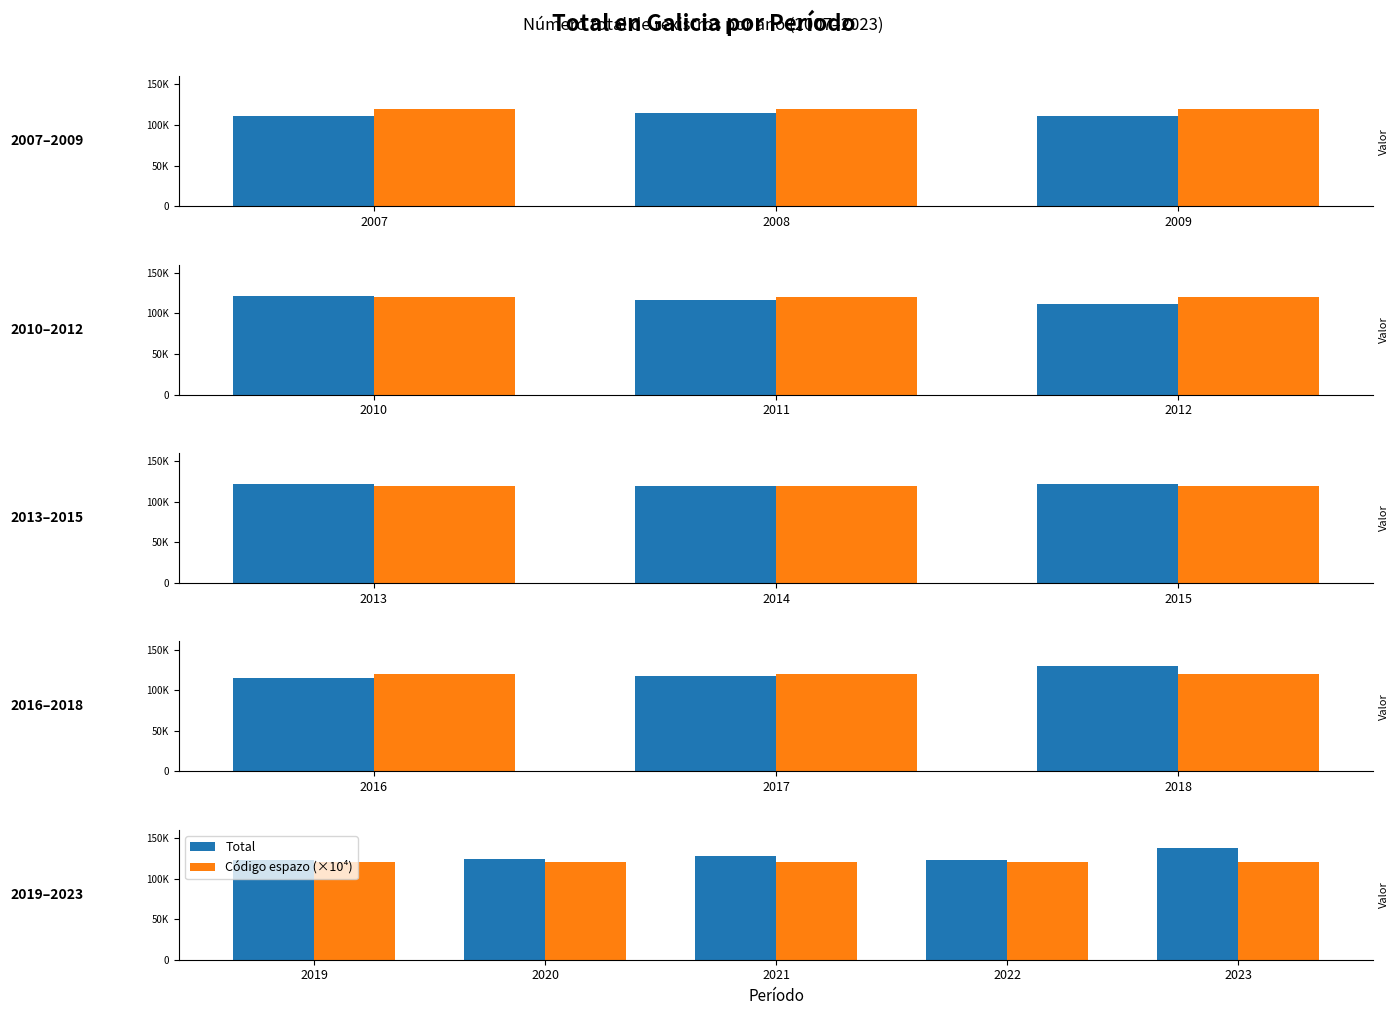

What is the spread (max minus min) of values at 2021?

7296